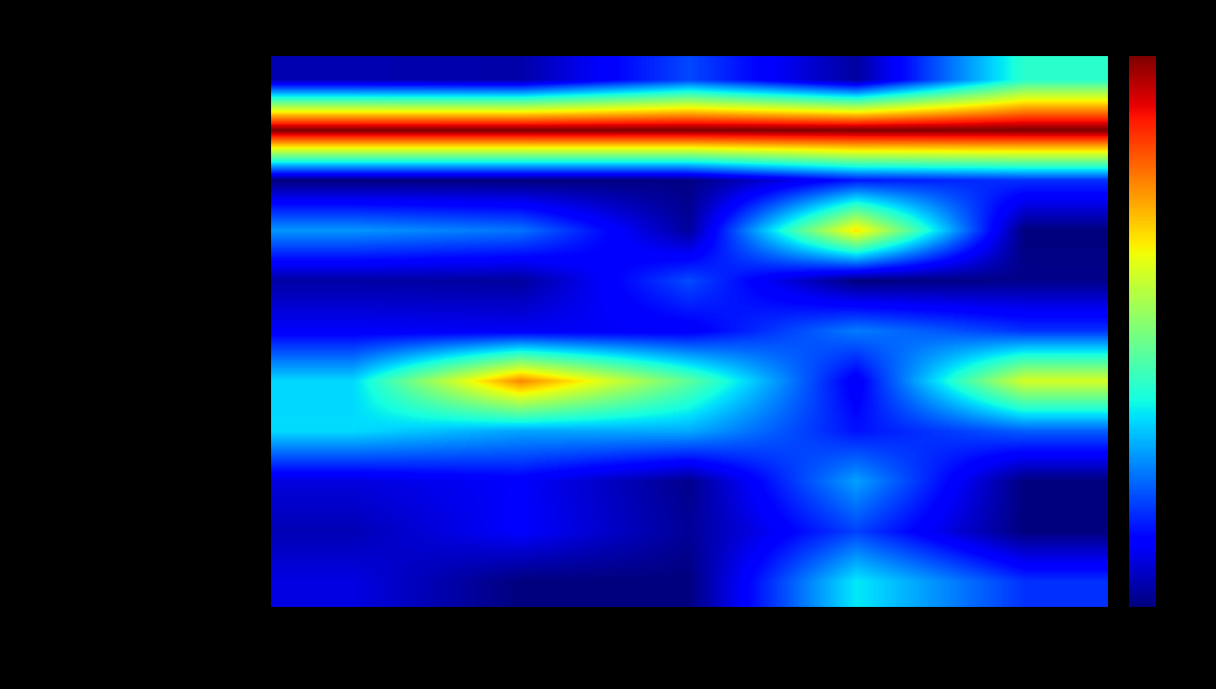

Reading left to right, extract all data points from this chart.

Салат из квашенной капусты с луком: Калорийность=0.6	Белки=0.5	Жиры=2.7	Углеводы=0.4	Цена=5.6
Плов из отварной говядины: Калорийность=14.0	Белки=14.0	Жиры=14.0	Углеводы=14.0	Цена=14.0
Чай с лимоном: Калорийность=0.0	Белки=0.0	Жиры=0.1	Углеводы=2.0	Цена=2.4
Хлеб пшеничный (завтрак): Калорийность=3.8	Белки=3.4	Жиры=0.4	Углеводы=9.4	Цена=0.0
Винегрет овощной: Калорийность=0.5	Белки=0.4	Жиры=2.8	Углеводы=0.0	Цена=0.2
Суп картофельный с мак. изделиями: Калорийность=1.5	Белки=1.5	Жиры=1.5	Углеводы=3.5	Цена=2.4
Шницель из птицы: Калорийность=4.7	Белки=10.7	Жиры=6.5	Углеводы=1.5	Цена=8.5
Каша гречневая рассыпчатая: Калорийность=4.8	Белки=4.0	Жиры=4.1	Углеводы=2.0	Цена=3.0
Хлеб пшеничный (обед): Калорийность=1.2	Белки=1.6	Жиры=0.2	Углеводы=4.0	Цена=0.0
Хлеб ржаной: Калорийность=0.7	Белки=1.6	Жиры=0.3	Углеводы=2.7	Цена=0.0
Компот из плодов или ягод сушеных: Калорийность=1.2	Белки=0.0	Жиры=0.0	Углеводы=5.0	Цена=2.4